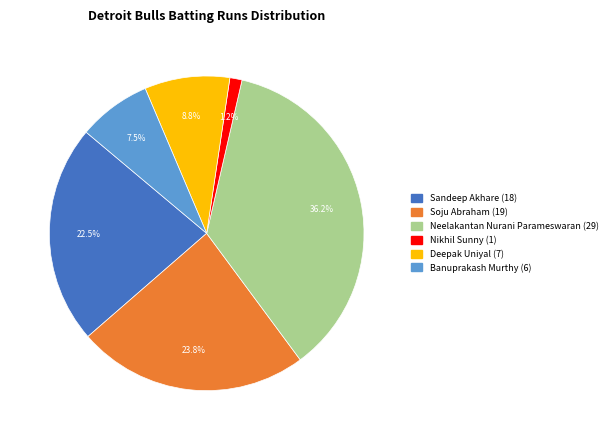

Is there any slice that represents more than half of the pie?

No